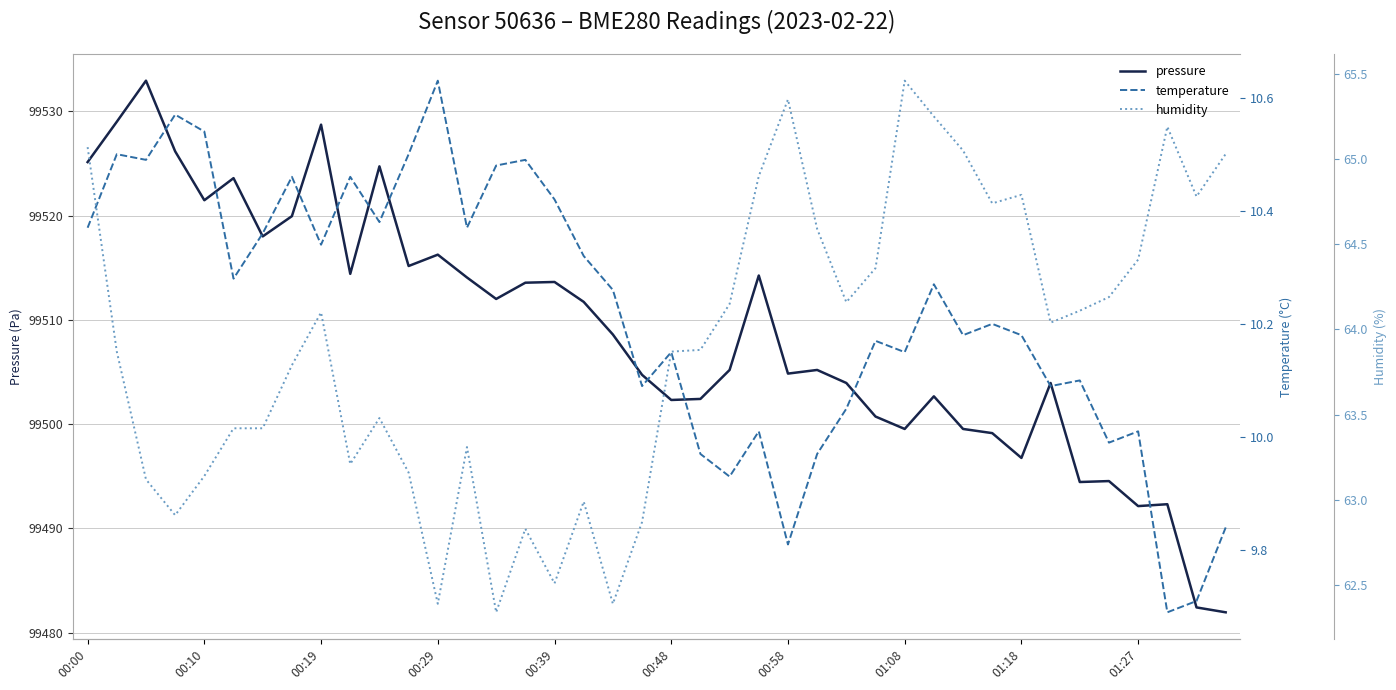

The pressure series shows 66969.3 at 01:08. True or false?

False